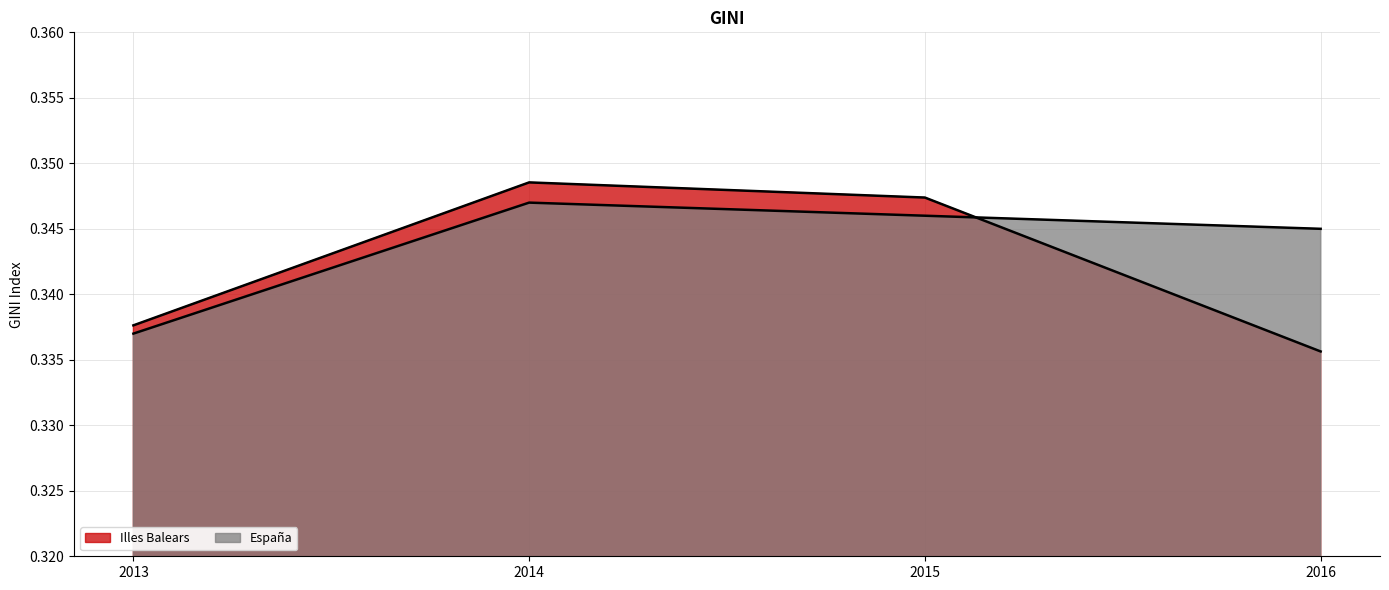

Read the España value at 2015.

0.3